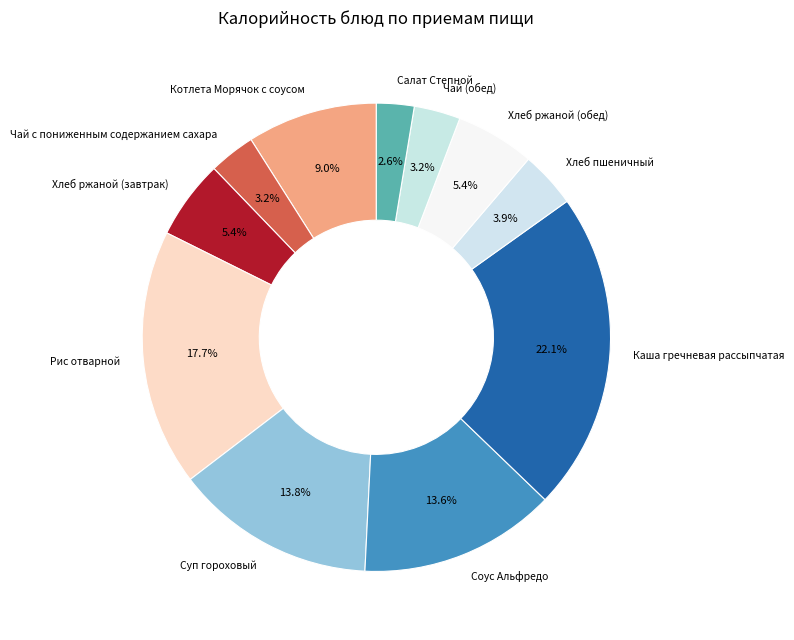

What percentage is the Хлеб ржаной (завтрак) slice, to the nearest percent?

5%